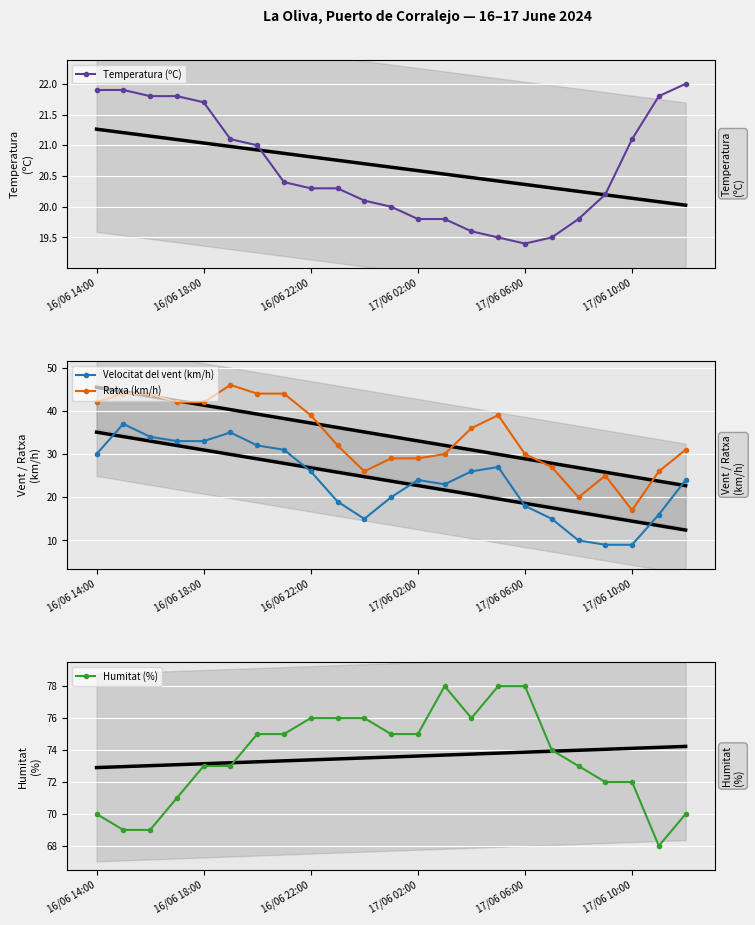

True or false: Ratxa (km/h) and Velocitat del vent (km/h) intersect in this chart.

False